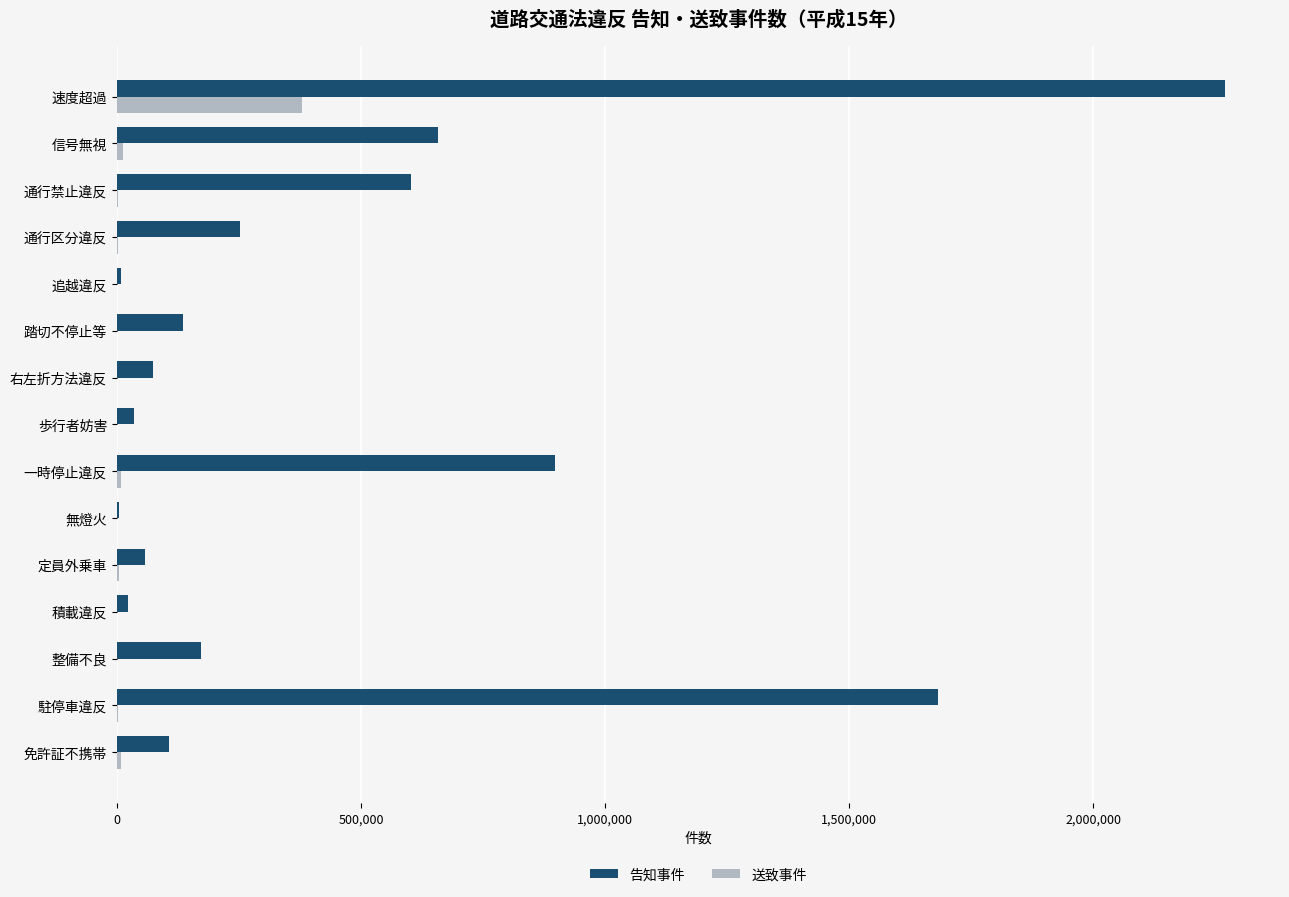

Is the value of 送致事件 at 通行区分違反 greater than the value of 告知事件 at 信号無視?

No